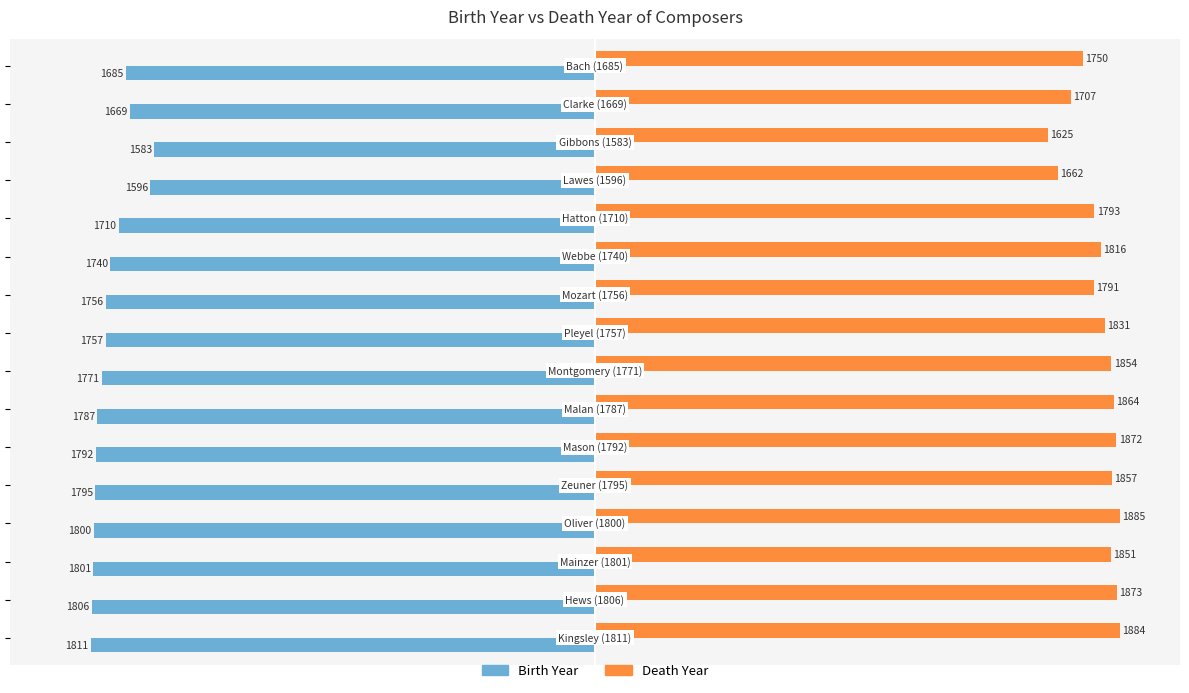

What is the difference between the second highest and second lowest values in the Birth Year series?

210